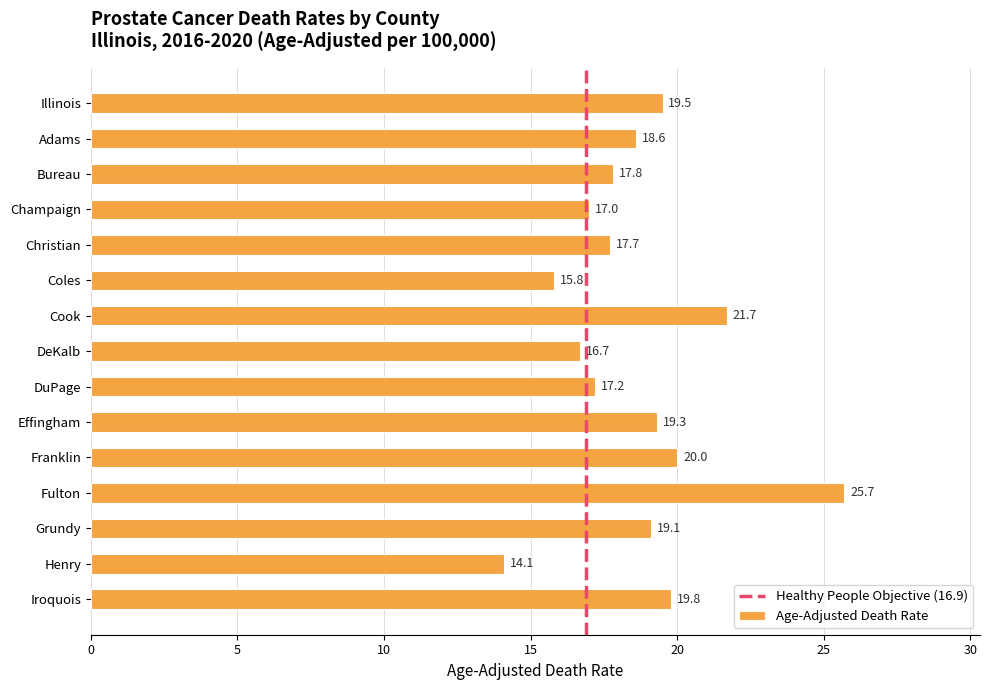

At which category does the chart reach its minimum across all series?

Henry